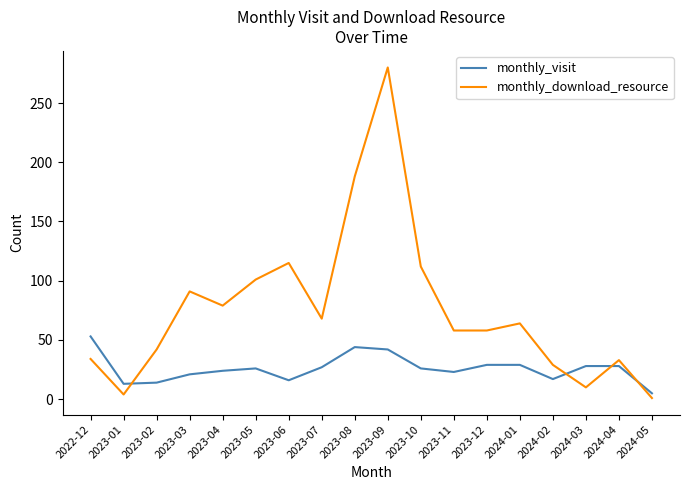

Which series ends up on top after the final intersection of monthly_visit and monthly_download_resource?

monthly_visit